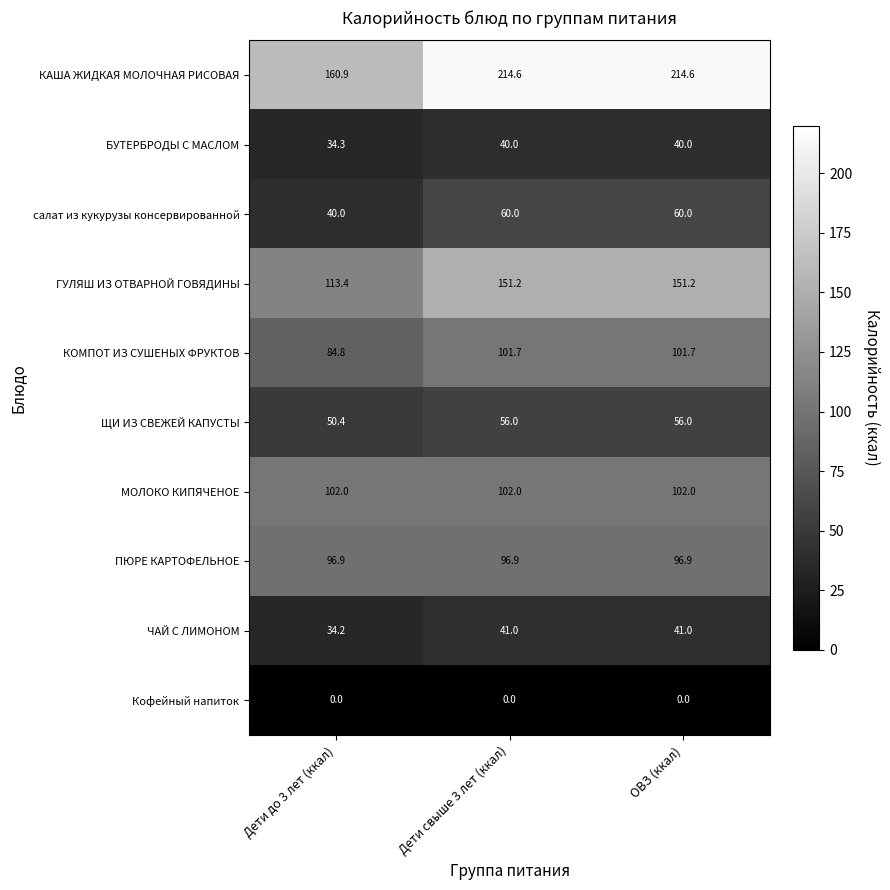

How many distinct data groups are displayed?

10